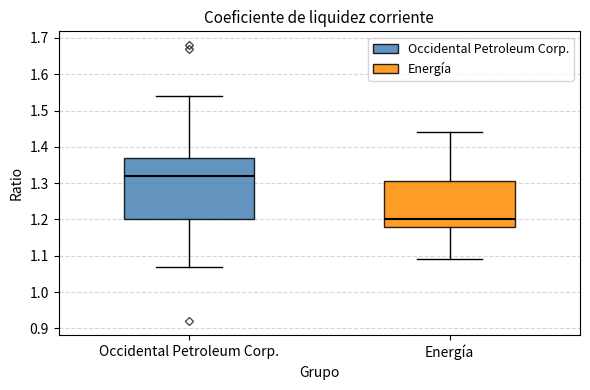

Where is the upper edge of the box for Energía on the y-axis? The values are not printed on the chart, so give them approximately, as read against the axis.

1.31